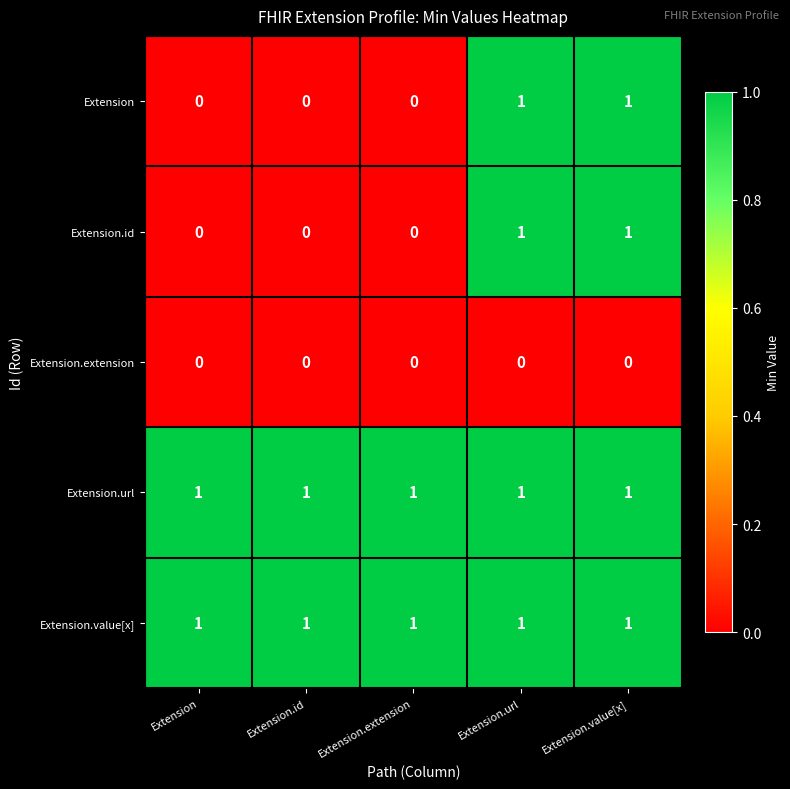

Is it true that Extension.value[x] equals 1 at Extension.value[x]?

True